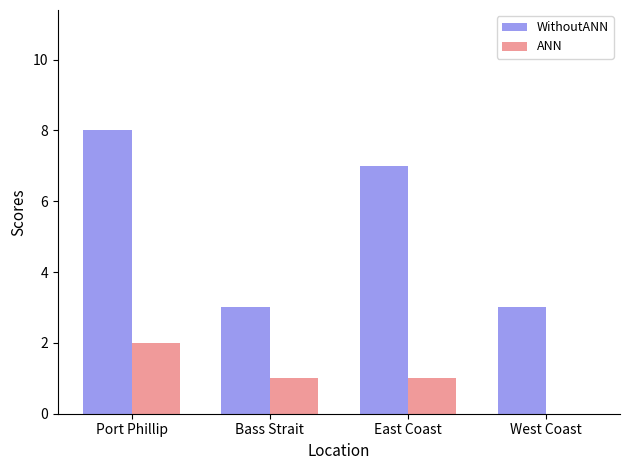

Is the value of ANN at Port Phillip greater than the value of WithoutANN at Bass Strait?

No